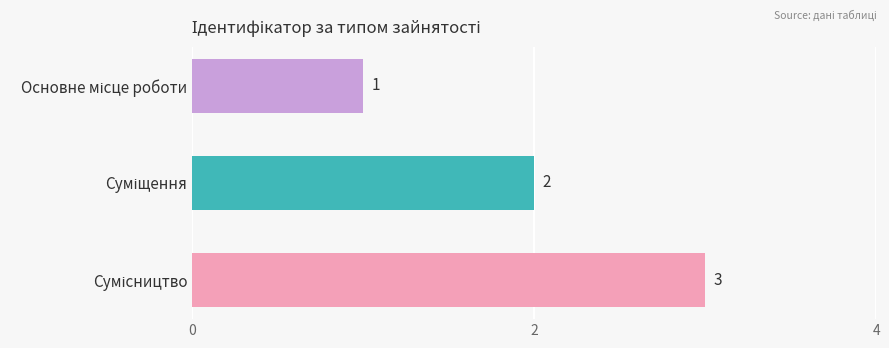

Count the values in the range 1 to 3.

3